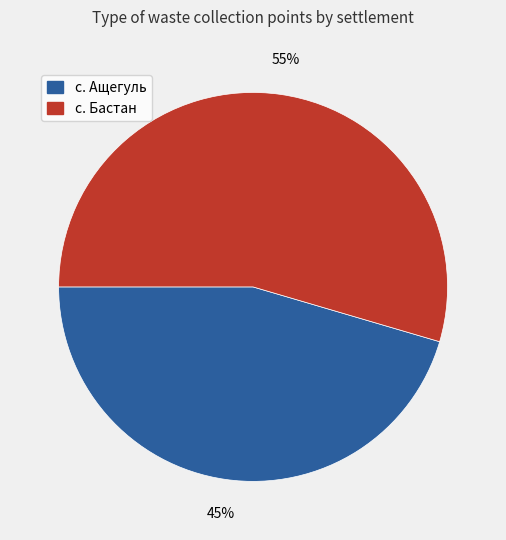

What percentage is the с. Бастан slice, to the nearest percent?

55%